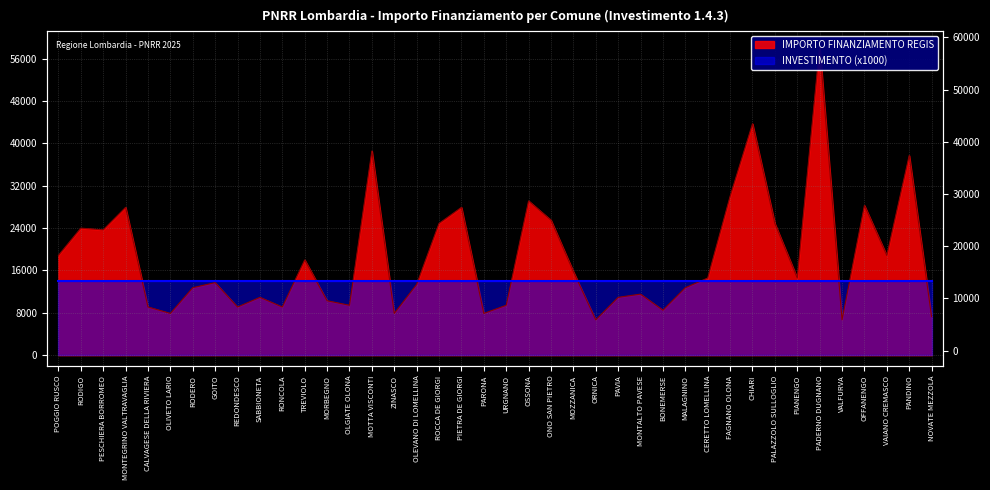

What is the difference between the values at PESCHIERA BORROMEO and BONEMERSE?

15175